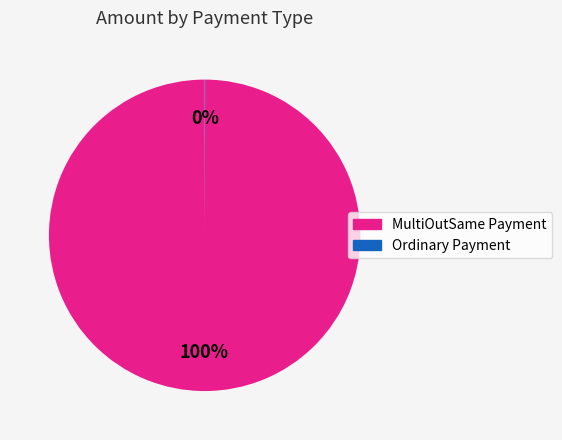

Does any single category account for the majority?

Yes